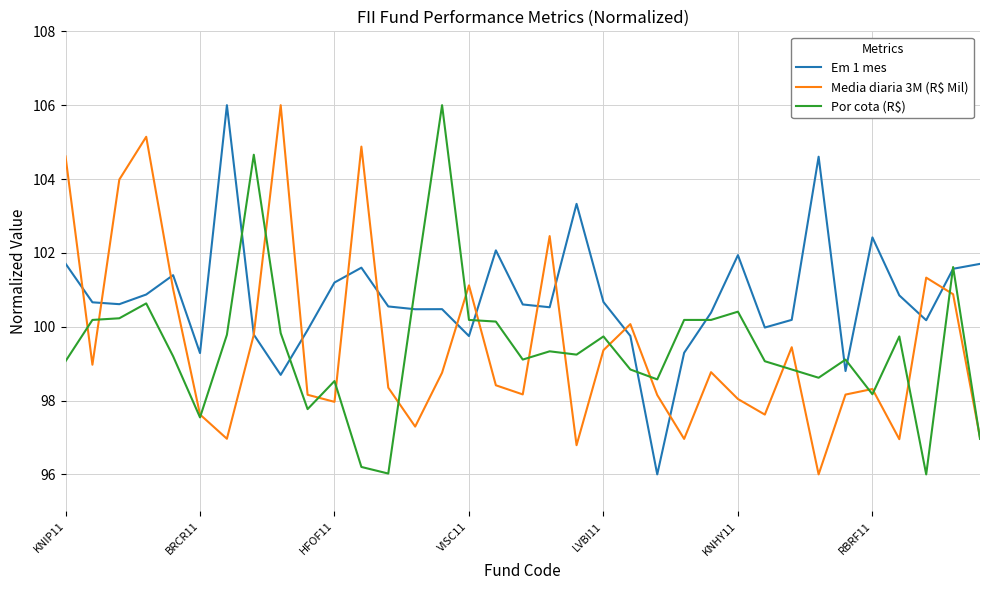

Which series has the largest total across all categories?

Em 1 mes